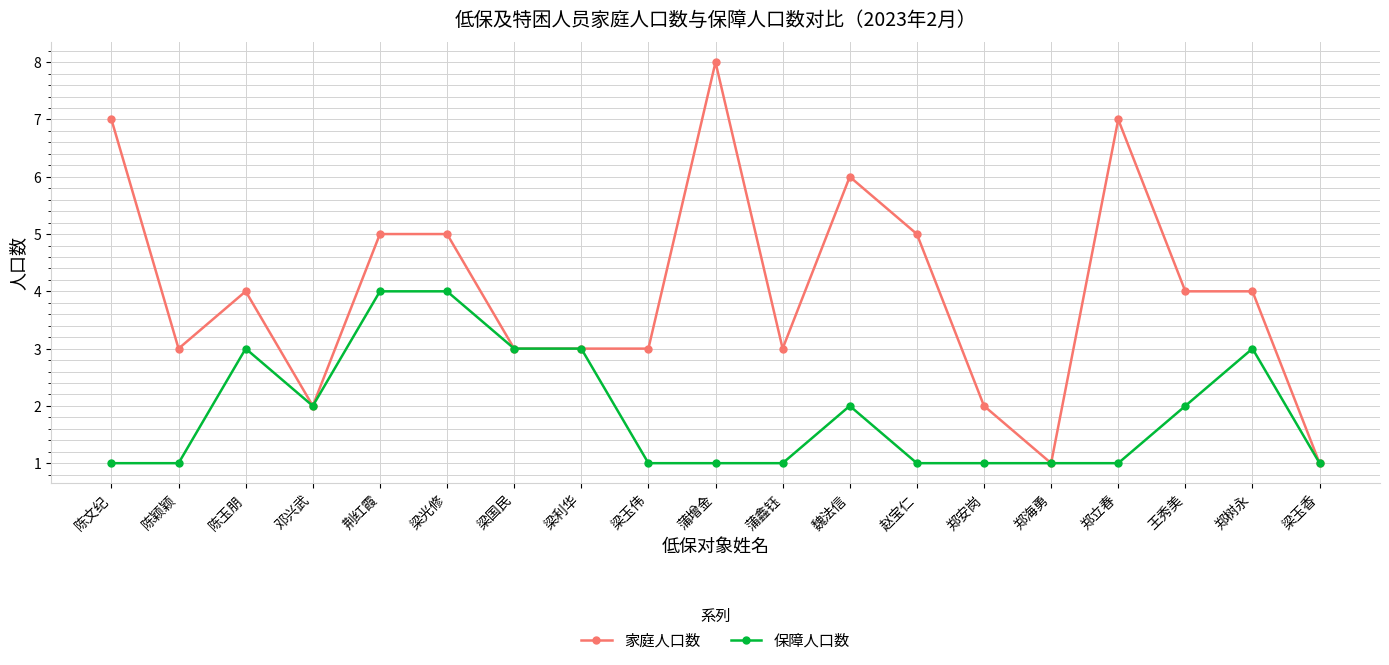

True or false: 保障人口数 has more than 2 points higher than both neighbors.

True